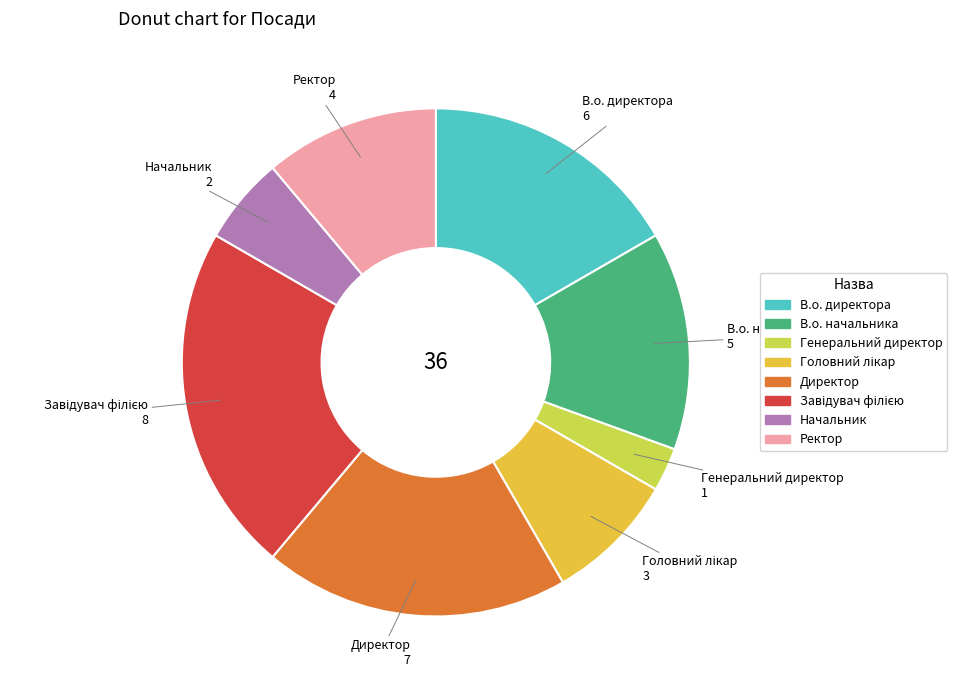

How many slices are in this pie chart?

8